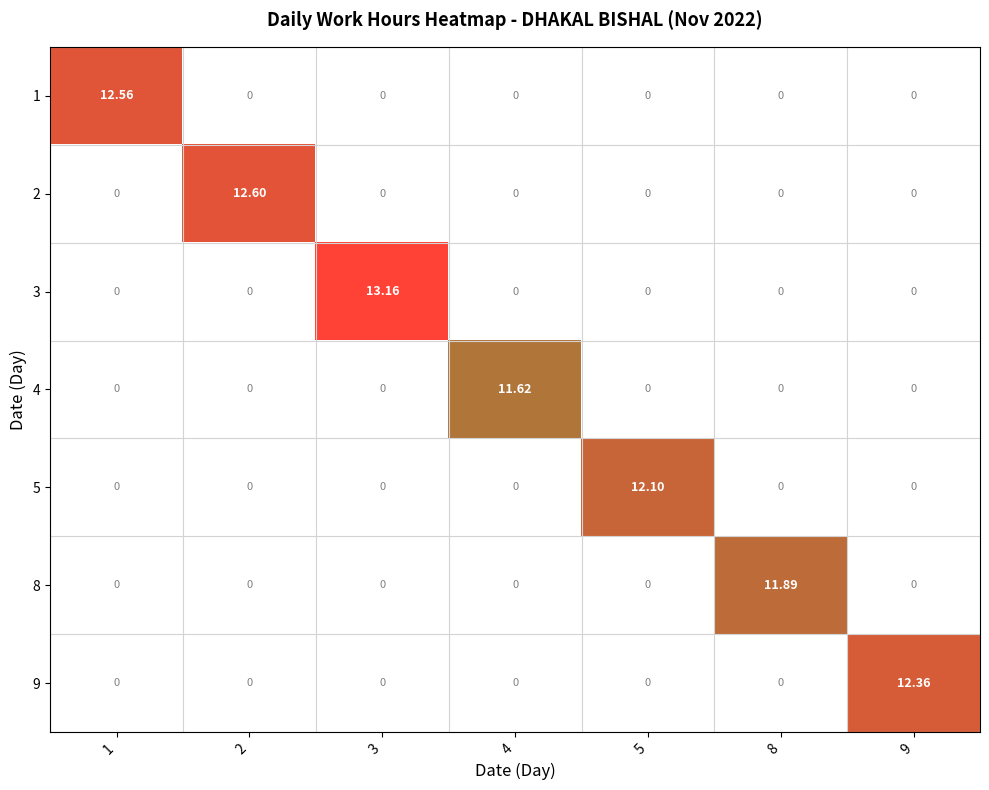

How many data points in 3 are above 0?

1